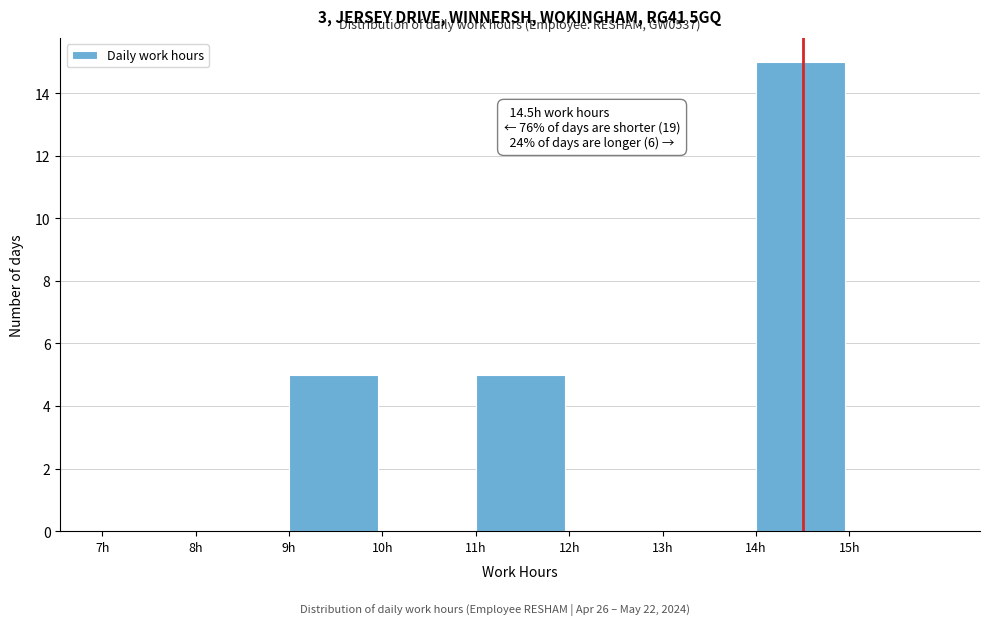

Which range on the x-axis has the tallest bar?

14 to 15